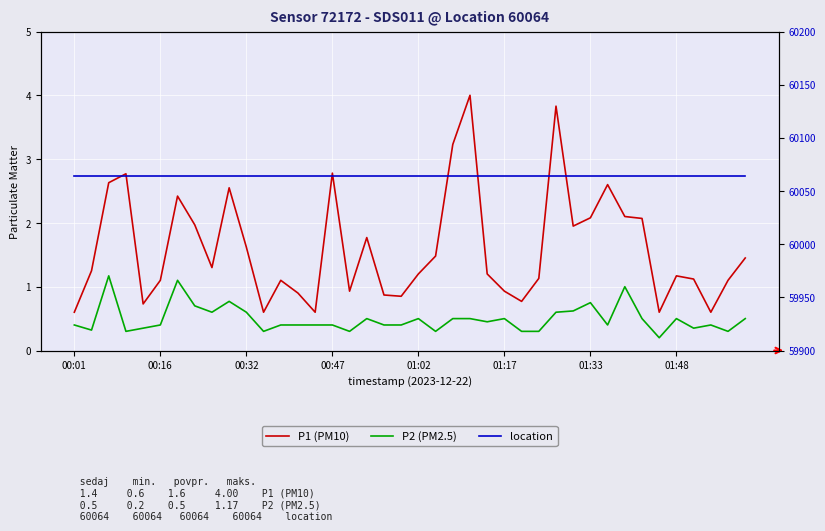

At 00:47, list the series in order from smallest to largest.

P2 (PM2.5), P1 (PM10), location